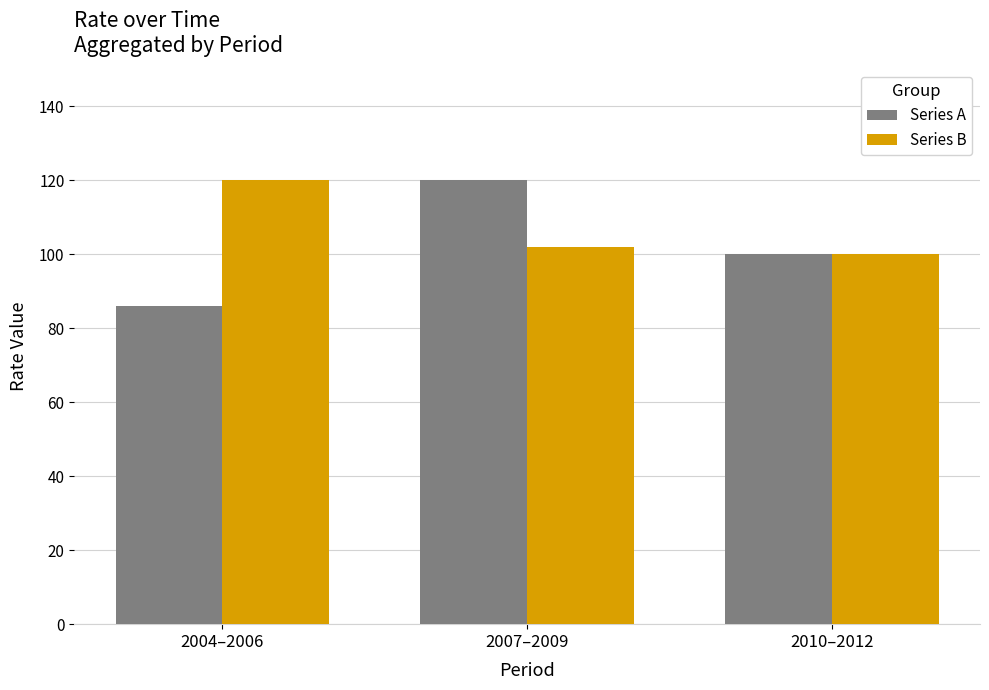

The value of Series B at 2010–2012 is 46. True or false?

False